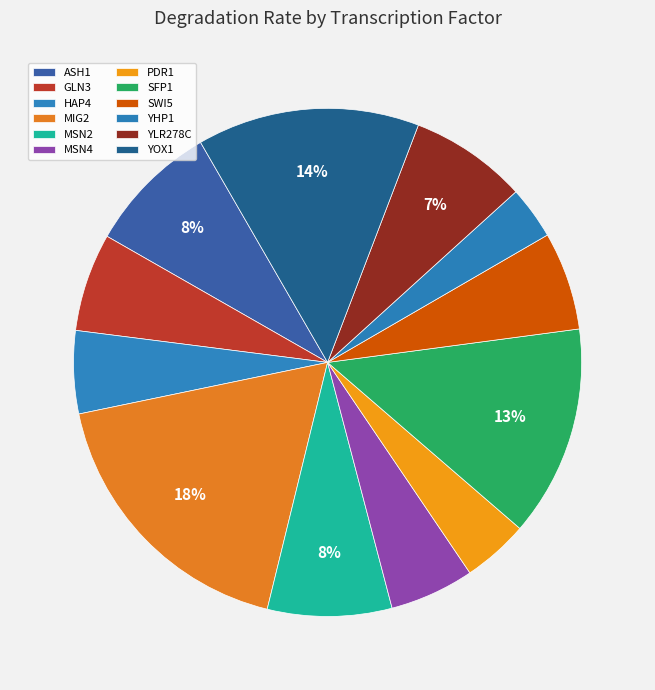

How many slices are in this pie chart?

12